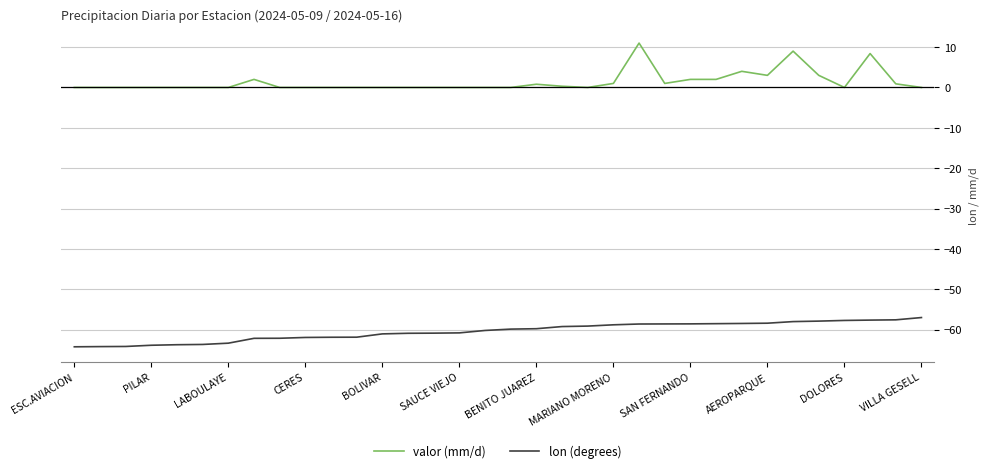

True or false: lon (degrees) and valor (mm/d) cross at least once.

False